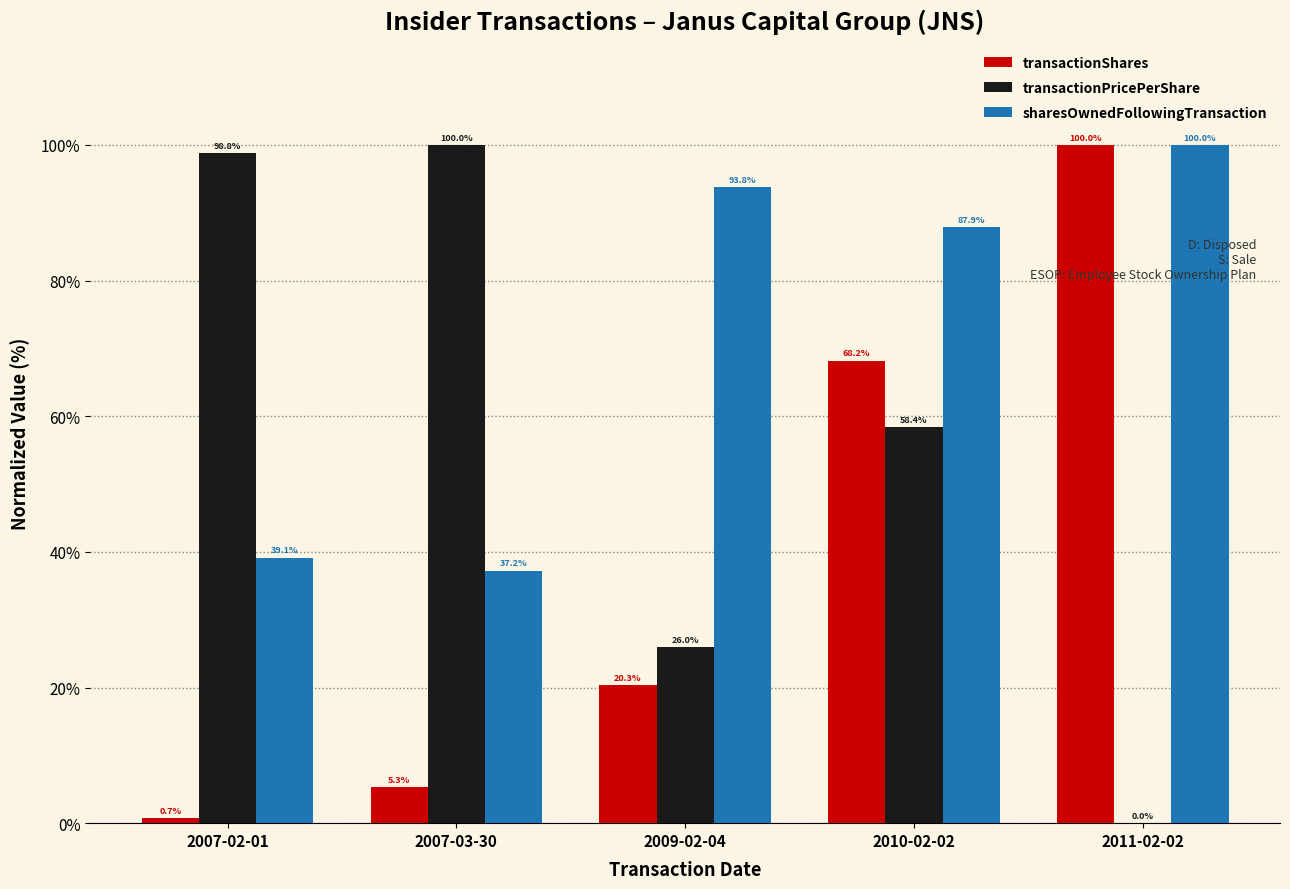

Is the value of transactionShares at 2010-02-02 greater than the value of sharesOwnedFollowingTransaction at 2010-02-02?

No